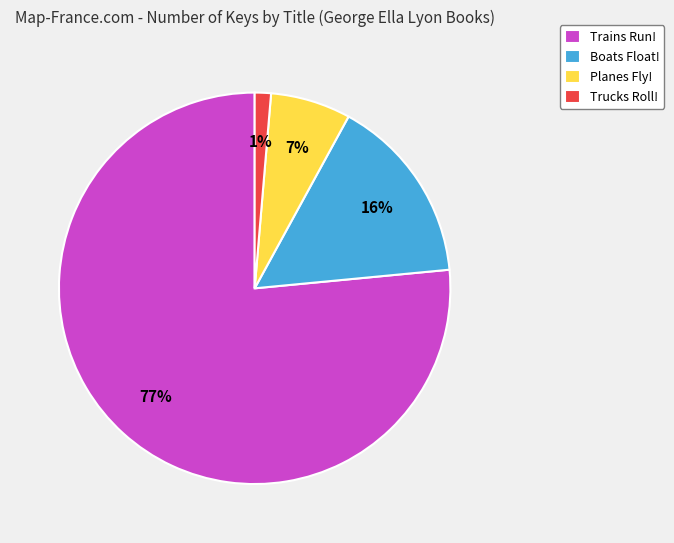

Is it true that Trucks Roll! is 1% of the pie?

True